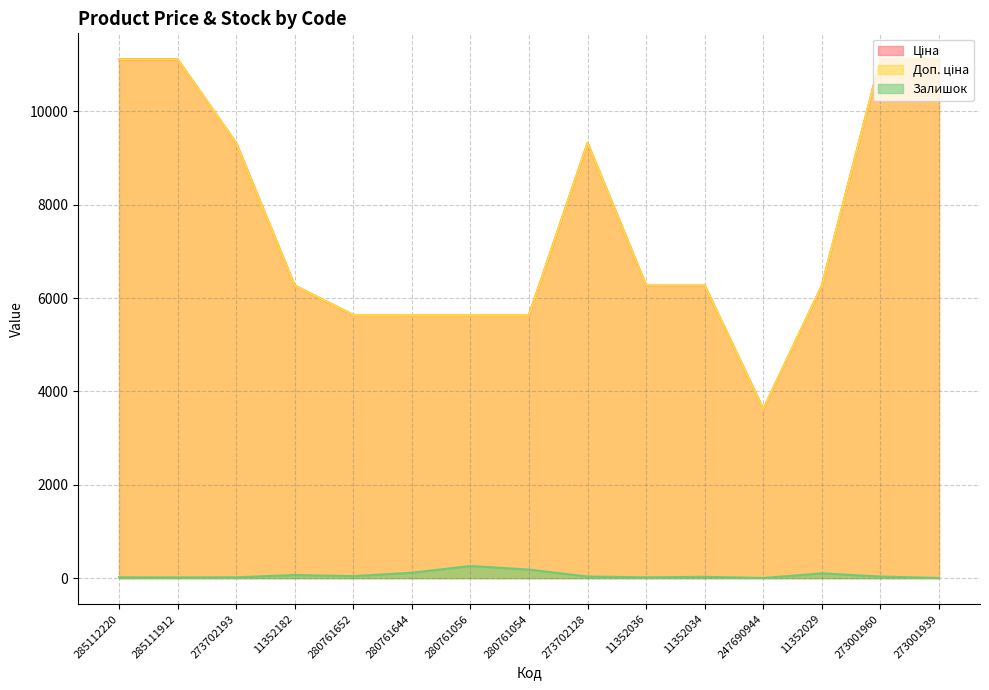

Reading right to left, list all the values displayed in this chart.

Ціна: 273001939=11113.6	273001960=11113.6	11352029=6266.7	247690944=3622.2	11352034=6266.7	11352036=6266.7	273702128=9321.4	280761054=5636.0	280761056=5636.0	280761644=5636.0	280761652=5636.0	11352182=6266.7	273702193=9321.4	285111912=11113.6	285112220=11113.6
Доп. ціна: 273001939=11113.6	273001960=11113.6	11352029=6266.7	247690944=3622.2	11352034=6266.7	11352036=6266.7	273702128=9321.4	280761054=5636.0	280761056=5636.0	280761644=5636.0	280761652=5636.0	11352182=6266.7	273702193=9321.4	285111912=11113.6	285112220=11113.6
Залишок: 273001939=3.0	273001960=33.0	11352029=102.0	247690944=2.0	11352034=28.0	11352036=16.0	273702128=34.0	280761054=182.0	280761056=259.0	280761644=115.0	280761652=42.0	11352182=66.0	273702193=17.0	285111912=15.0	285112220=17.0